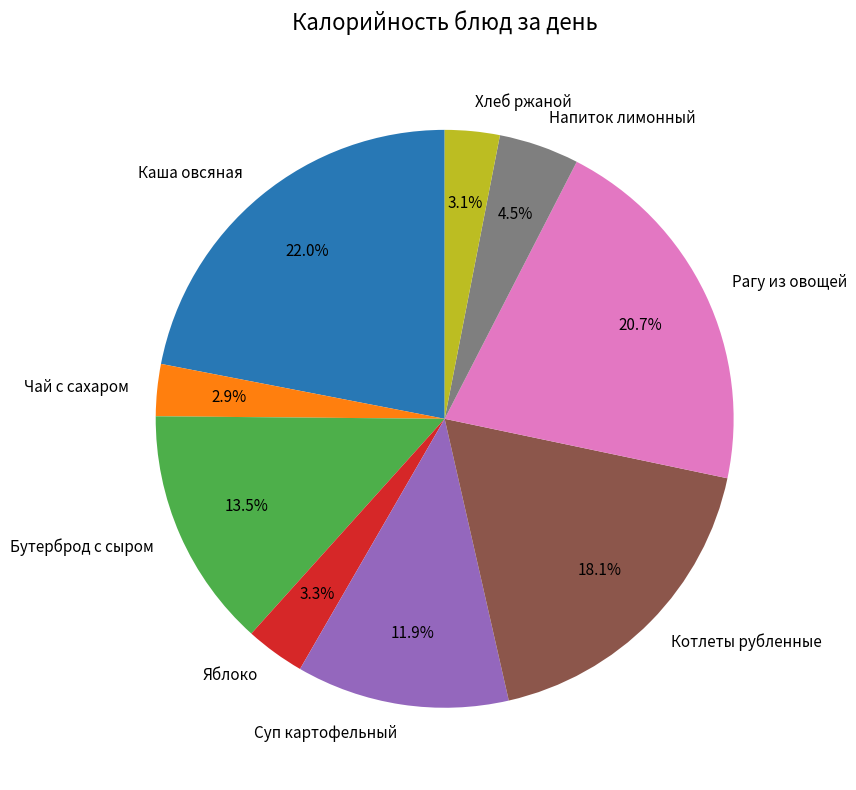

To the nearest percent, what percentage of the pie is Каша овсяная?

22%